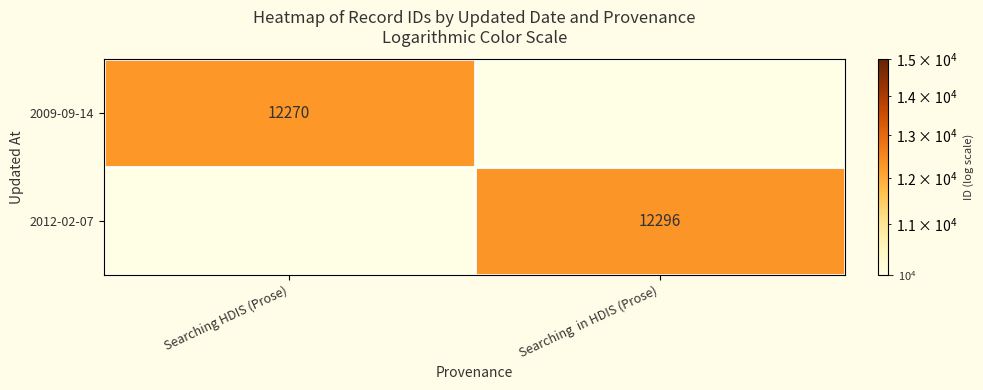

The value of 2009-09-14 at Searching HDIS (Prose) is 12270. True or false?

True